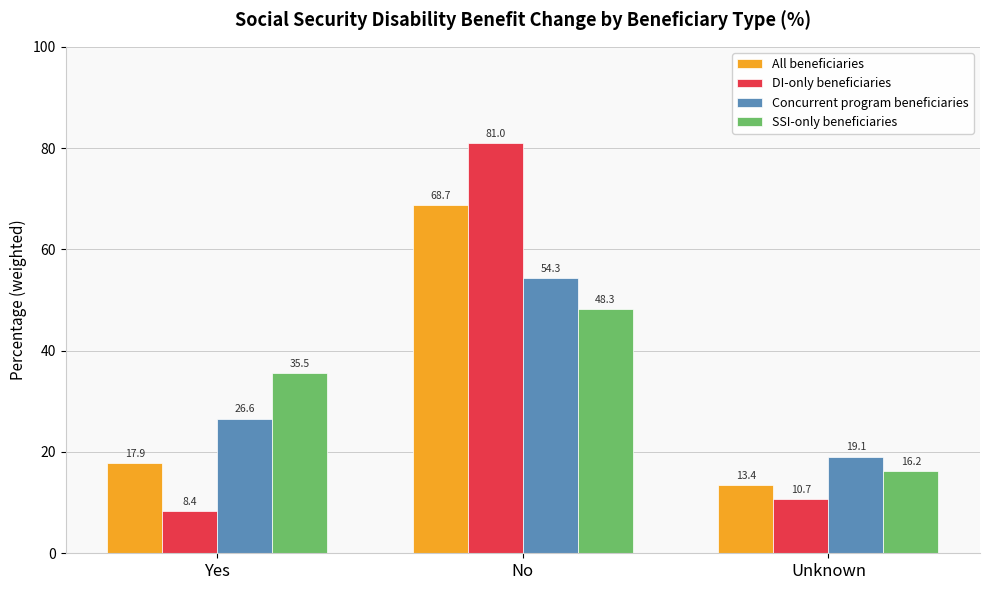

At which label is SSI-only beneficiaries closest to 32?

Yes